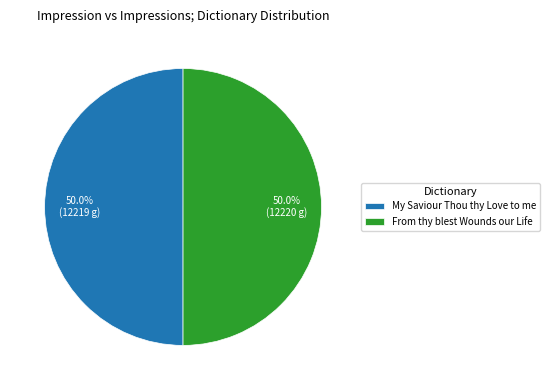

To the nearest percent, what is the average slice percentage?

50%